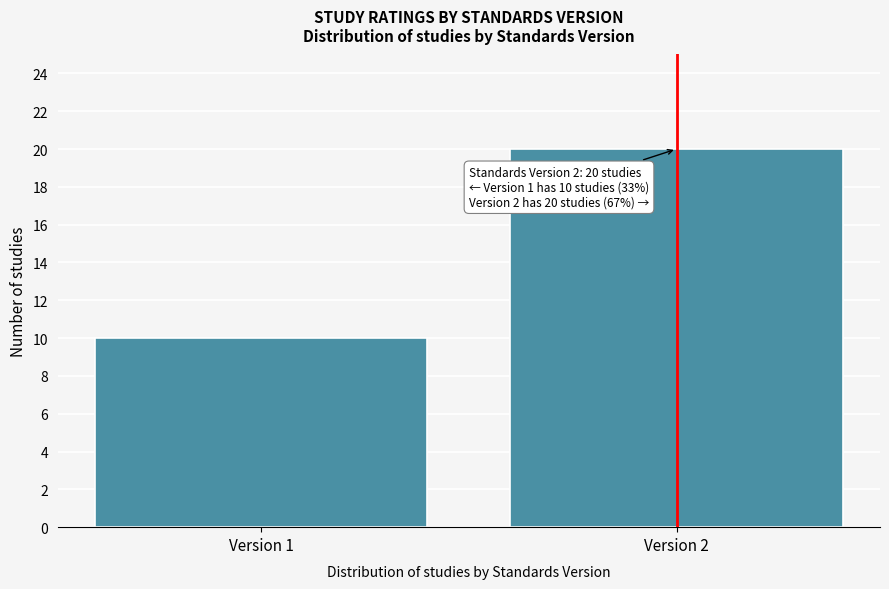

Reading right to left, extract all data points from this chart.

Version 2=20	Version 1=10